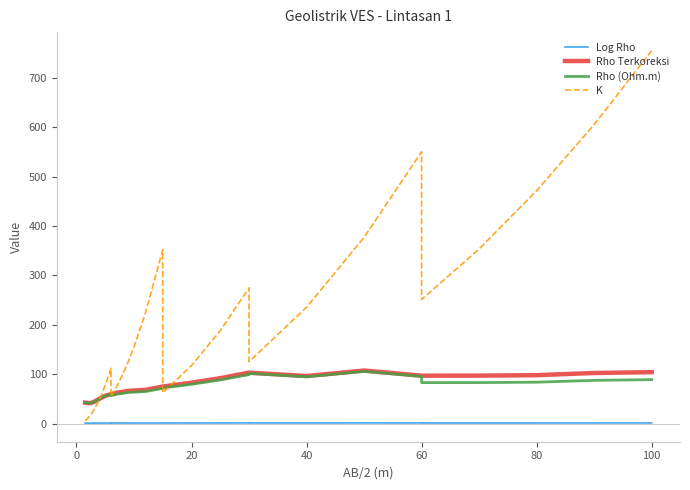

Count the number of categories in the chart.

27